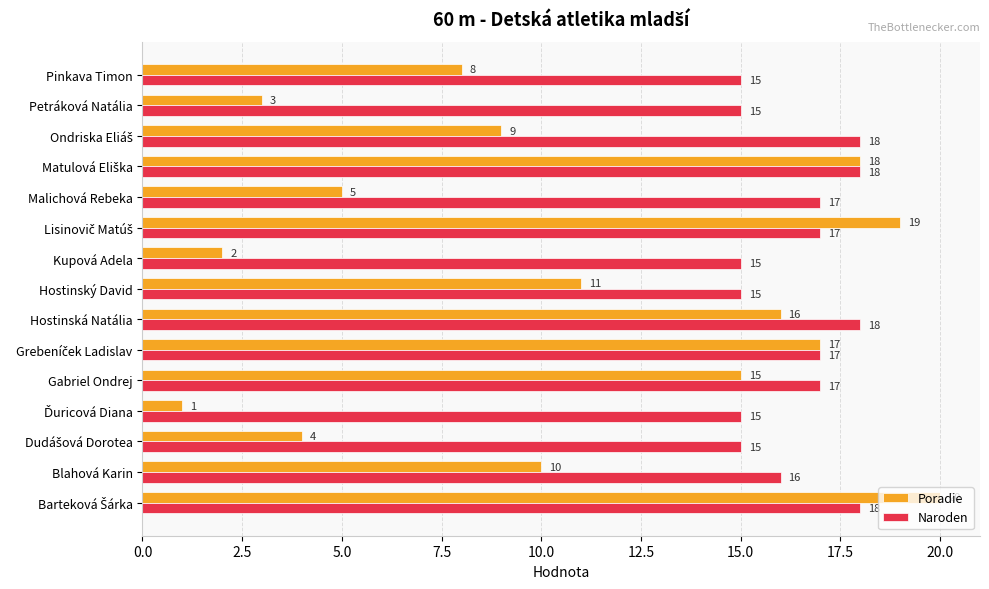

What is the maximum value for Poradie?

20